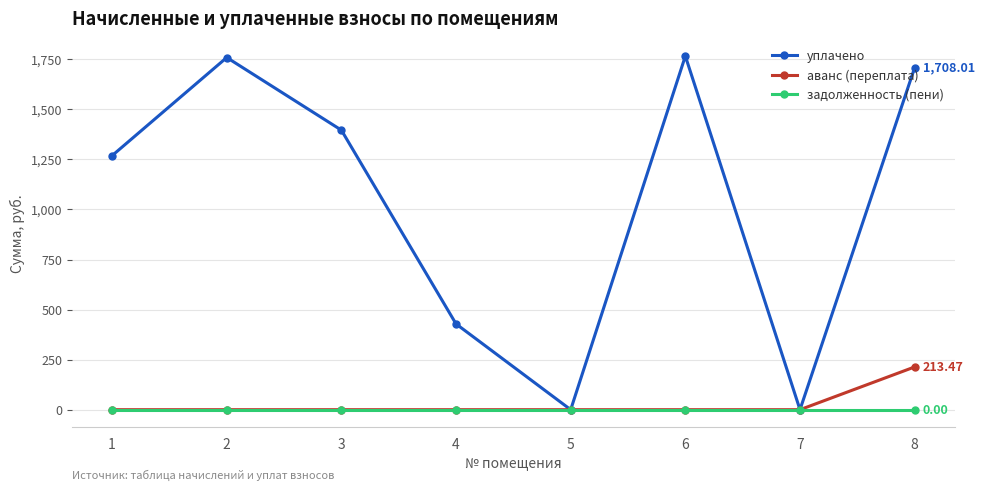

Rank the series by their maximum value, from highest to lowest.

уплачено, аванс (переплата), задолженность (пени)